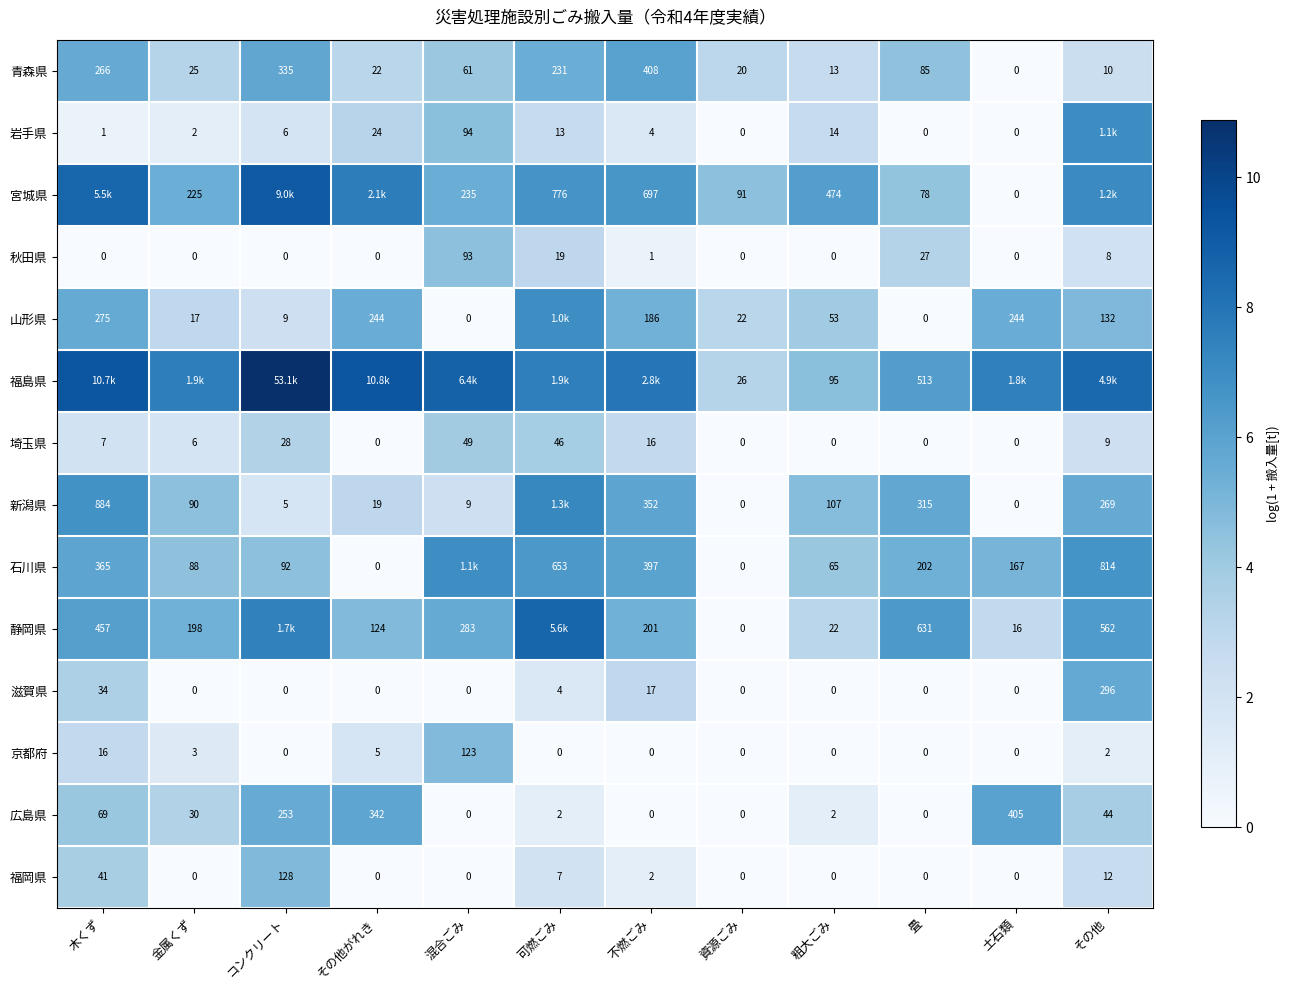

At which label is 埼玉県 closest to 24?

コンクリート